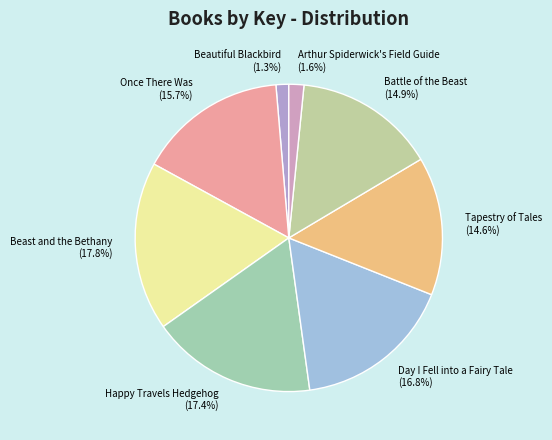

To the nearest percent, what percentage of the pie is Beautiful Blackbird?

1%